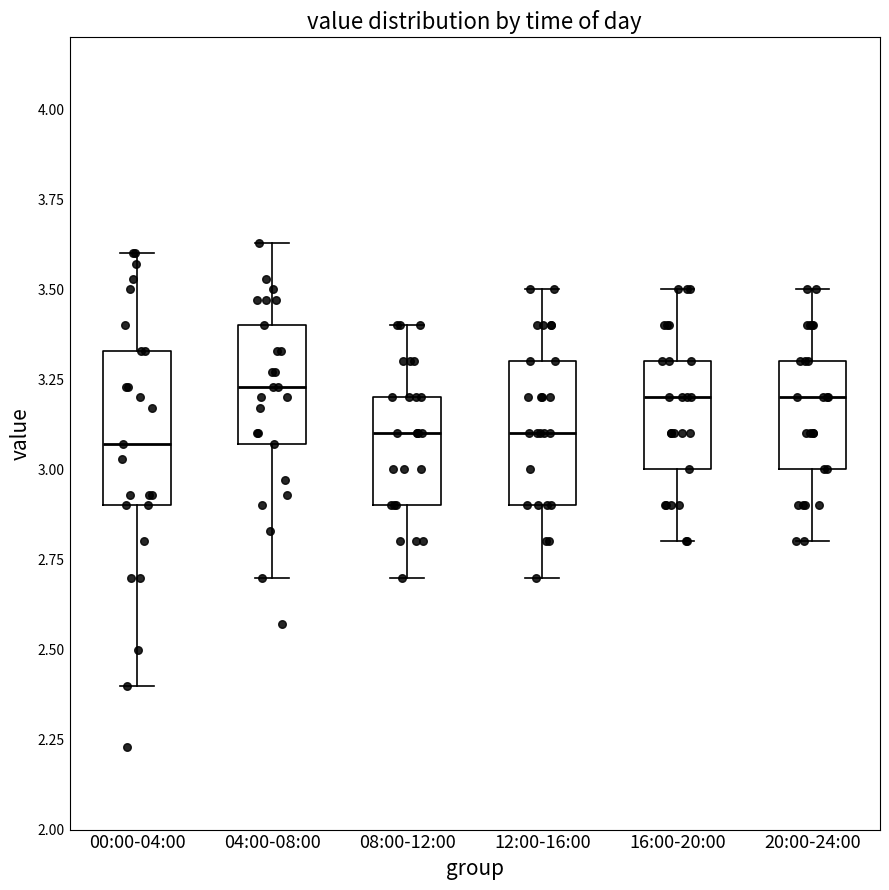

Reading left to right, read every box against the y-axis: the position of its median line, the range the box covers, and the ends of its whiskers. The values are not printed on the chart, so give them approximately, as read against the axis.

00:00-04:00: median 3.05, box 2.90 to 3.35, whiskers 2.40 to 3.60
04:00-08:00: median 3.25, box 3.05 to 3.40, whiskers 2.70 to 3.65
08:00-12:00: median 3.10, box 2.90 to 3.20, whiskers 2.70 to 3.40
12:00-16:00: median 3.10, box 2.90 to 3.30, whiskers 2.70 to 3.50
16:00-20:00: median 3.20, box 3.00 to 3.30, whiskers 2.80 to 3.50
20:00-24:00: median 3.20, box 3.00 to 3.30, whiskers 2.80 to 3.50